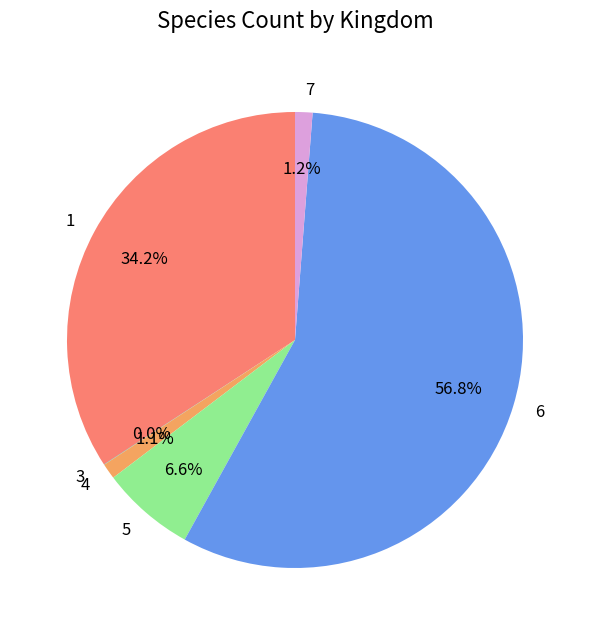

Which has a higher value, 6 or 7?

6